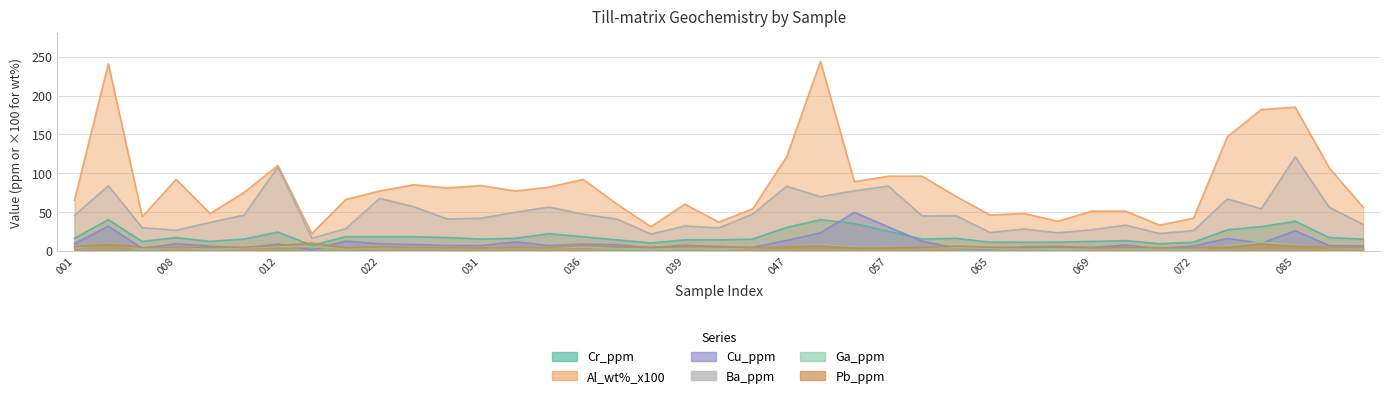

Which series has the largest total across all categories?

Al_wt%_x100